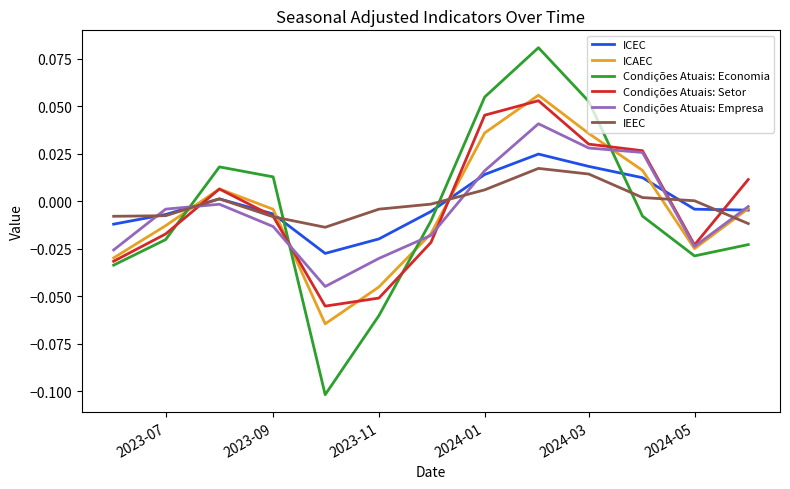

Which series has the largest range (max minus min)?

Condições Atuais: Economia